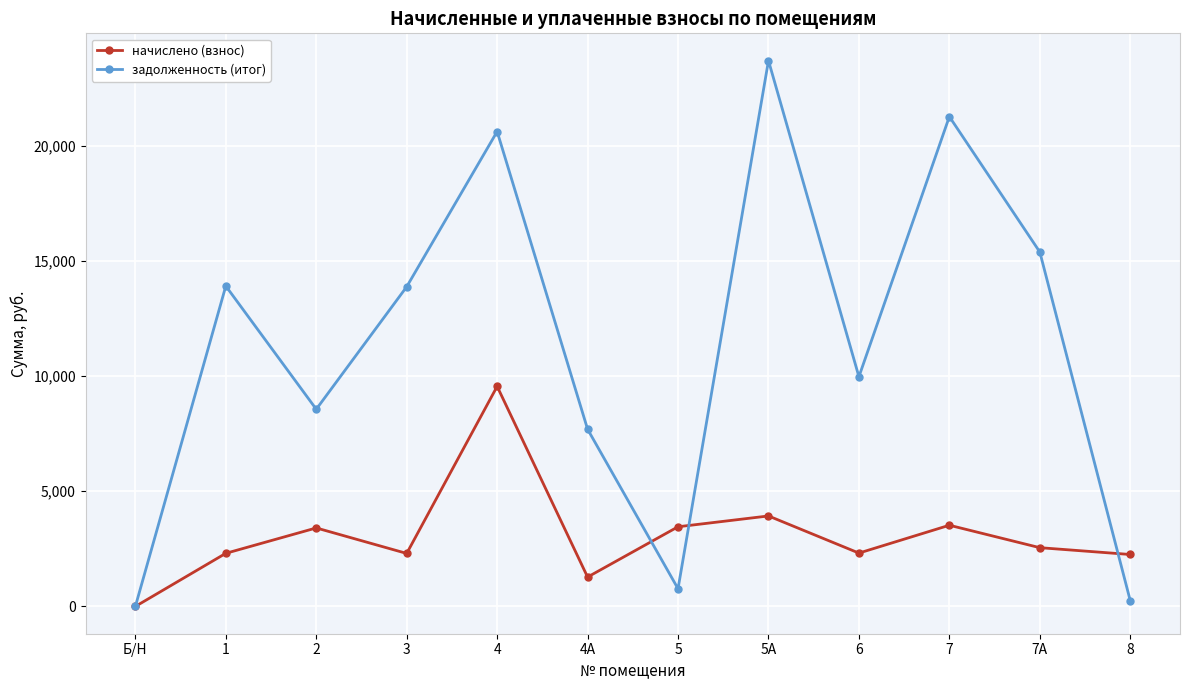

Count the number of categories in the chart.

12